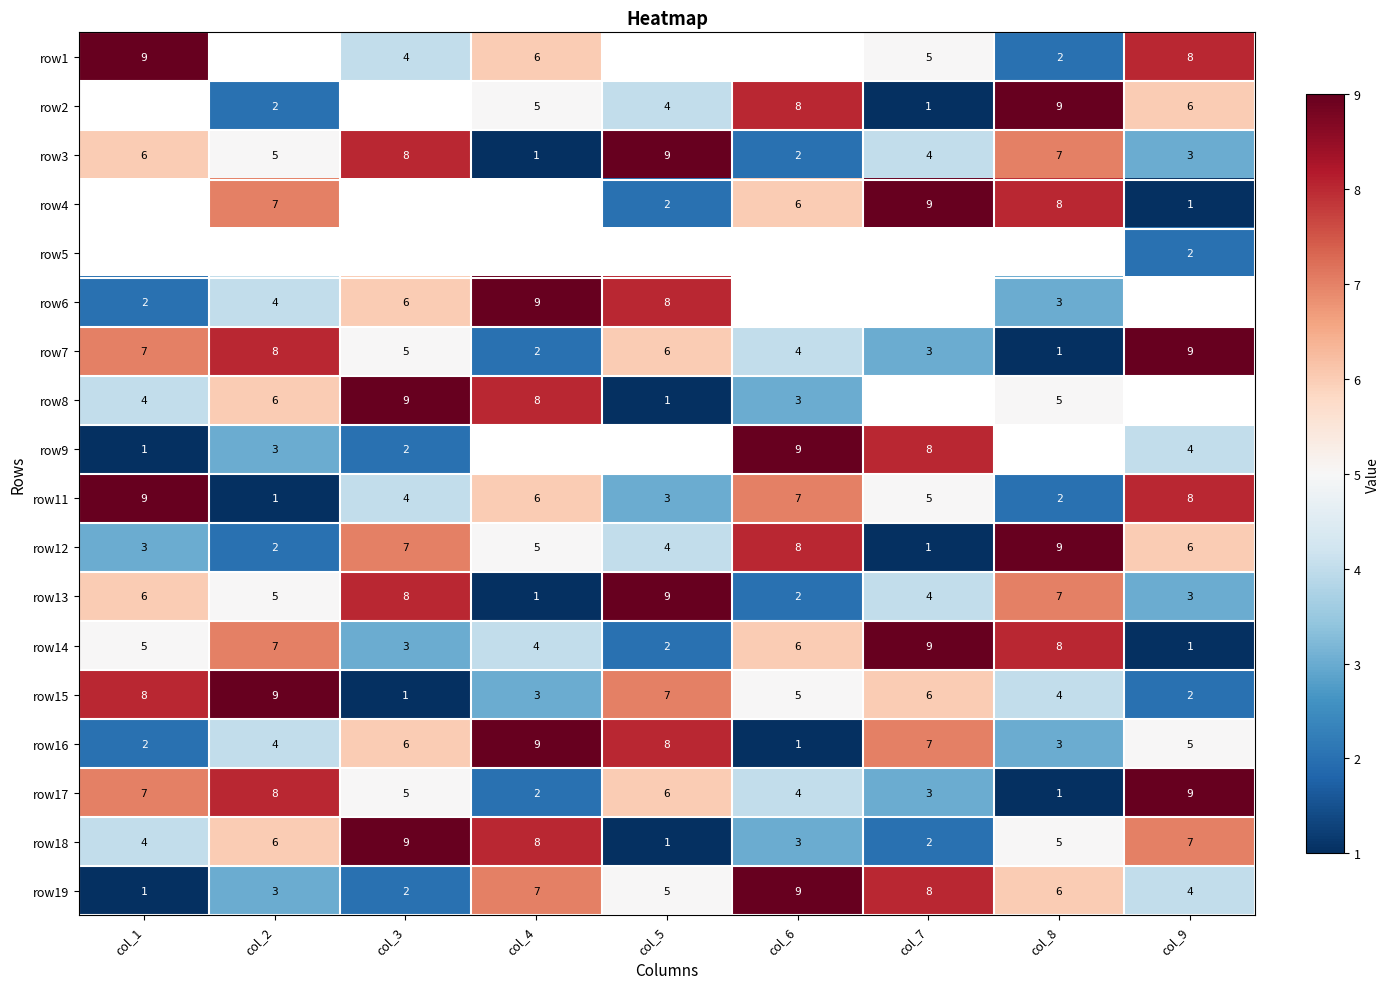

At which label does row3 reach its peak?

col_5